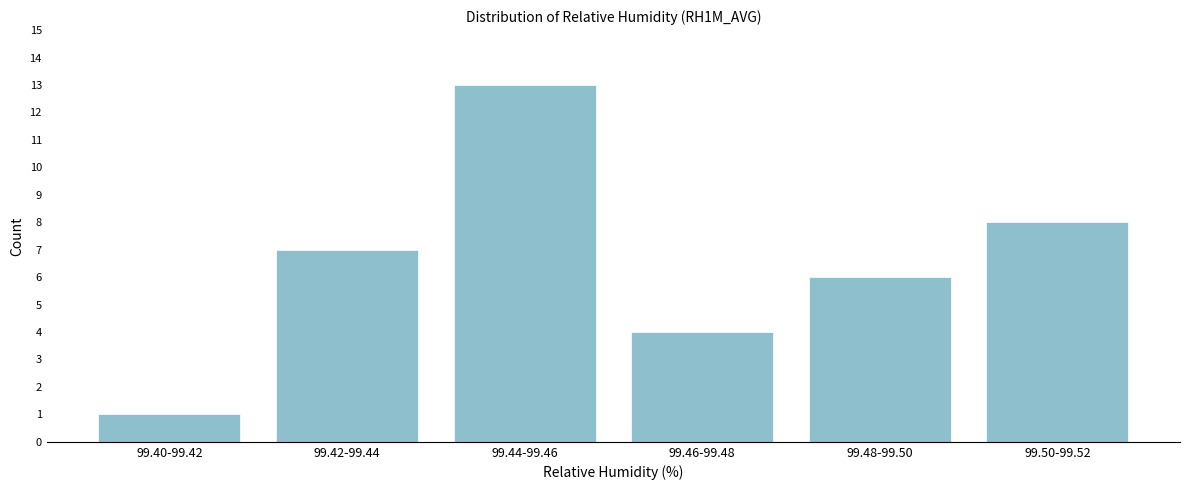

Reading right to left, extract all data points from this chart.

99.50-99.52=8	99.48-99.50=6	99.46-99.48=4	99.44-99.46=13	99.42-99.44=7	99.40-99.42=1